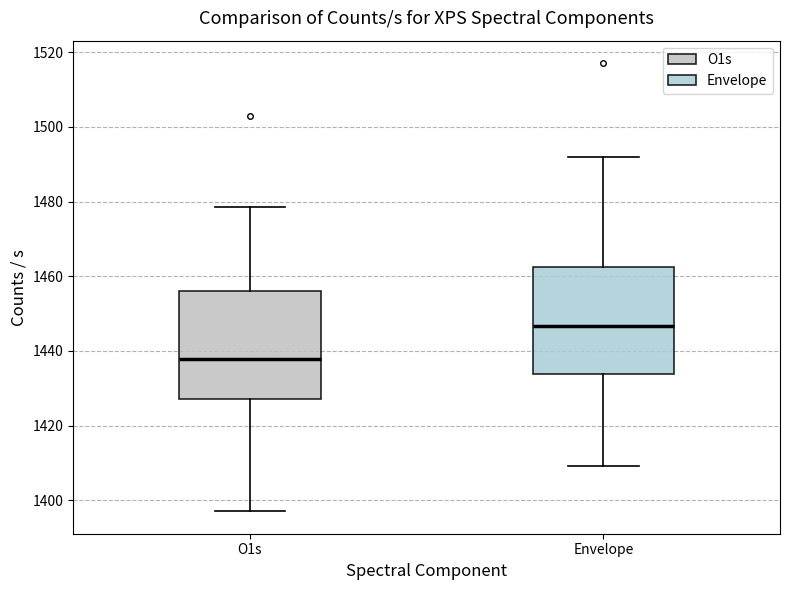

Reading left to right, read every box against the y-axis: the position of its median line, the range the box covers, and the ends of its whiskers. The values are not printed on the chart, so give them approximately, as read against the axis.

O1s: median 1438, box 1428 to 1456, whiskers 1398 to 1478
Envelope: median 1446, box 1434 to 1462, whiskers 1410 to 1492